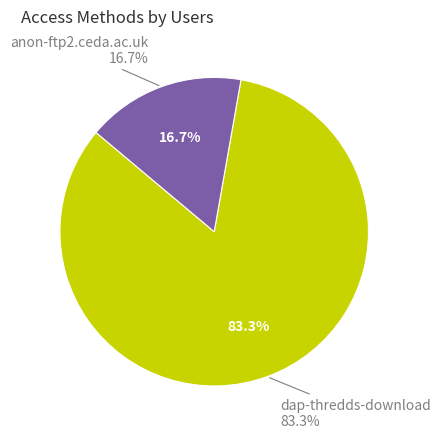

What is the majority slice?

dap-thredds-download